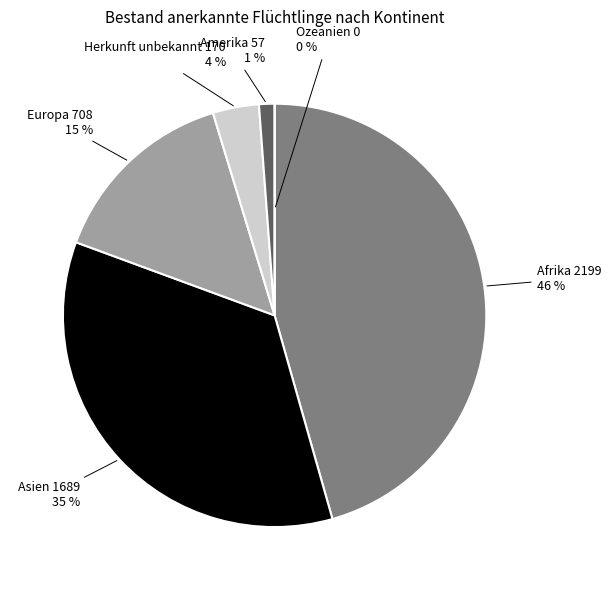

How many slices are in this pie chart?

6